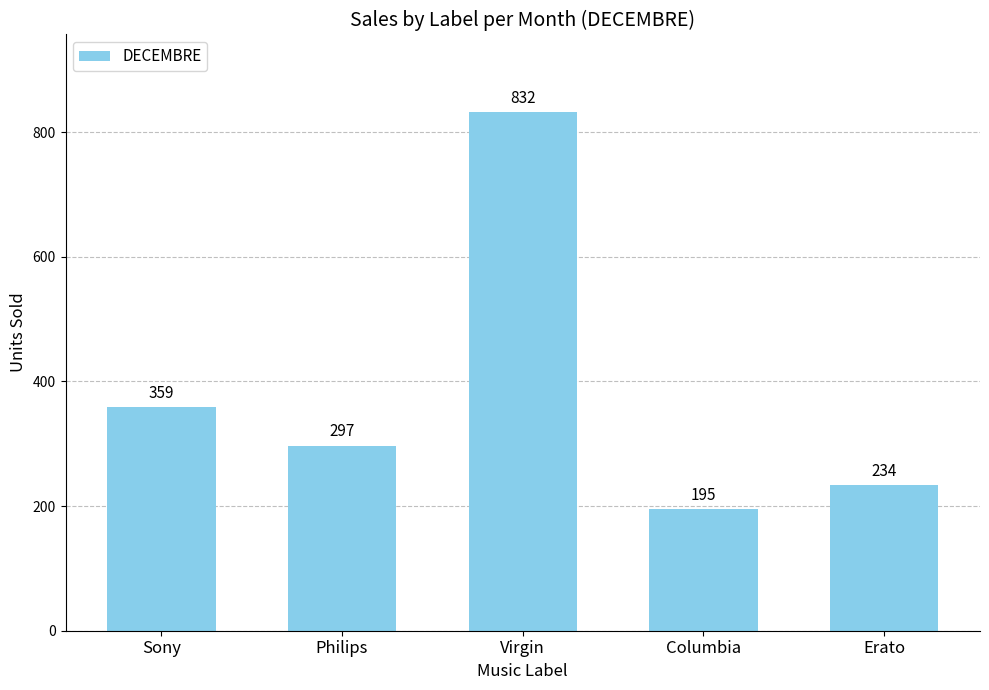

What is the difference between the maximum and minimum values?

637